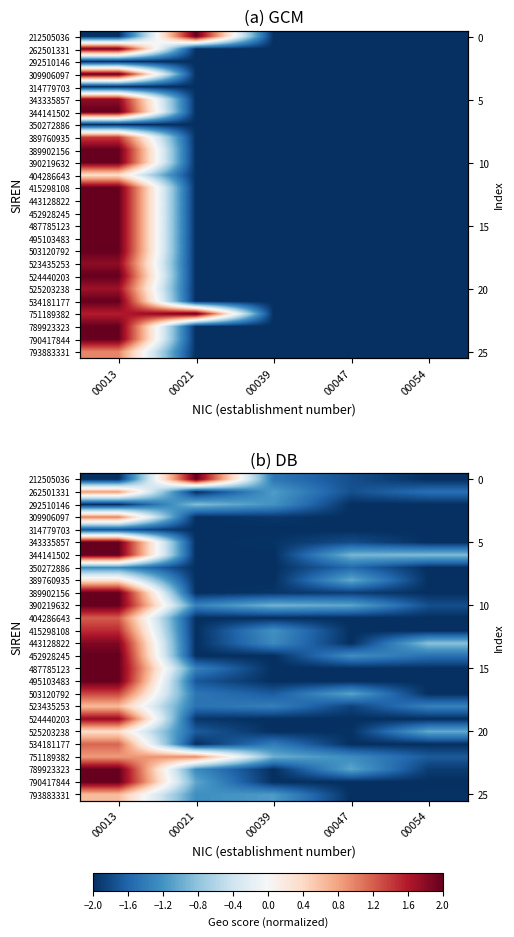

What is the spread (max minus min) of values at 00054?

1.2